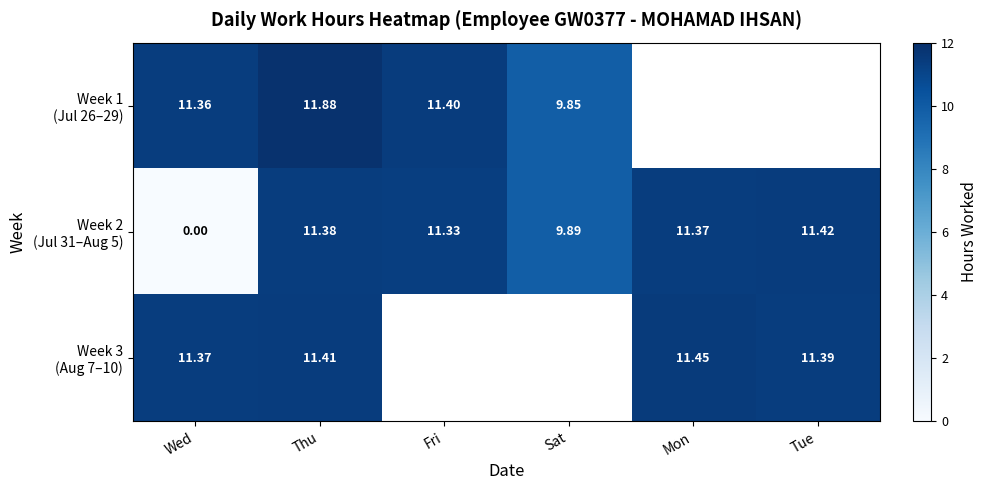

Where does the Week 1 (Jul 26–29) series first go above 11?

Wed